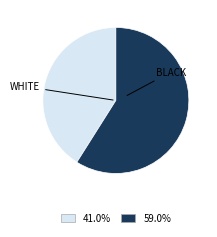

Is there a majority slice in this chart?

Yes